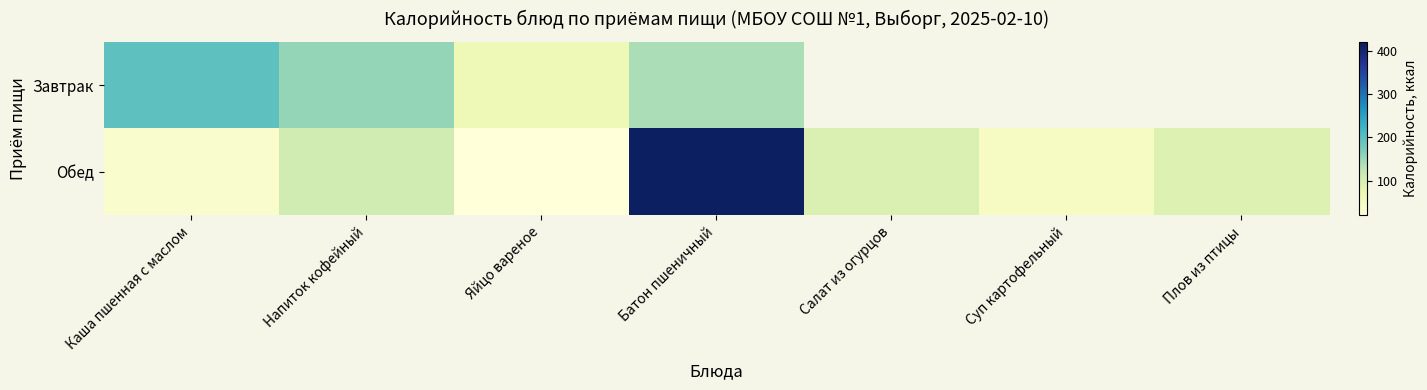

List the series in order of their overall mean, lowest first.

Завтрак, Обед